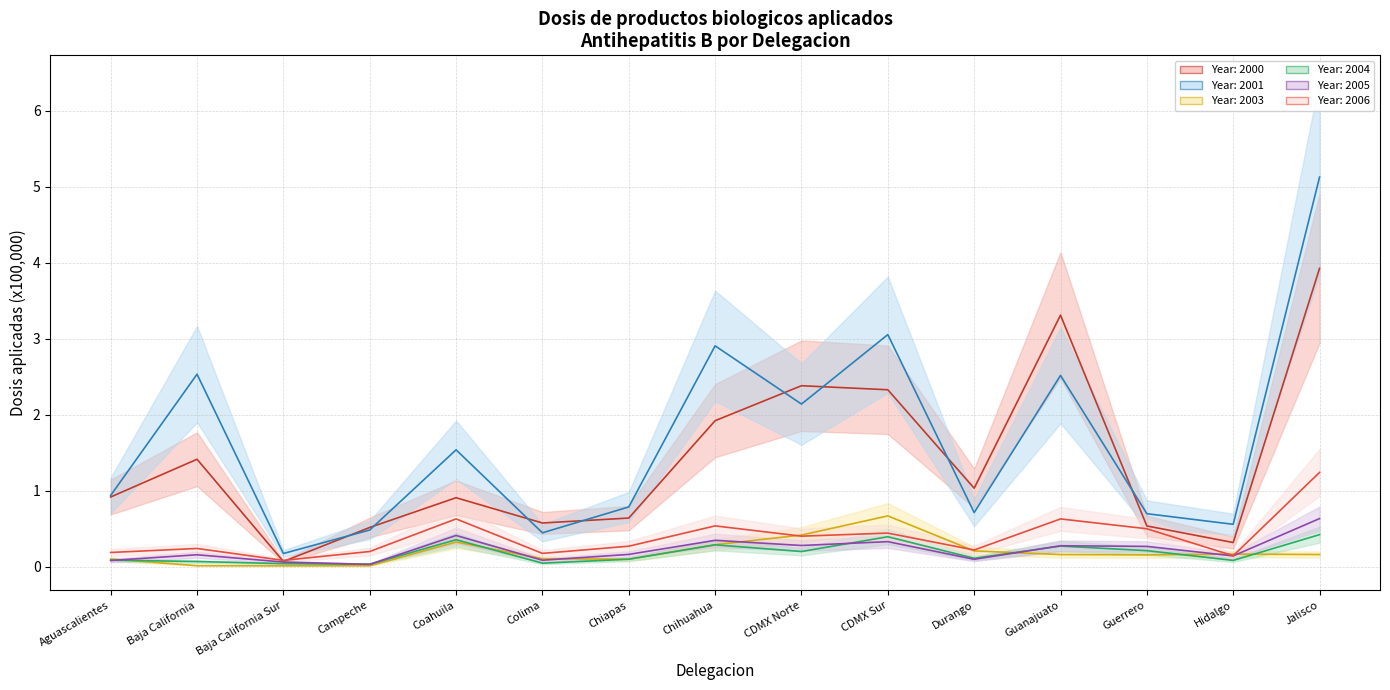

Which has a higher value, CDMX Sur or Chihuahua?

CDMX Sur